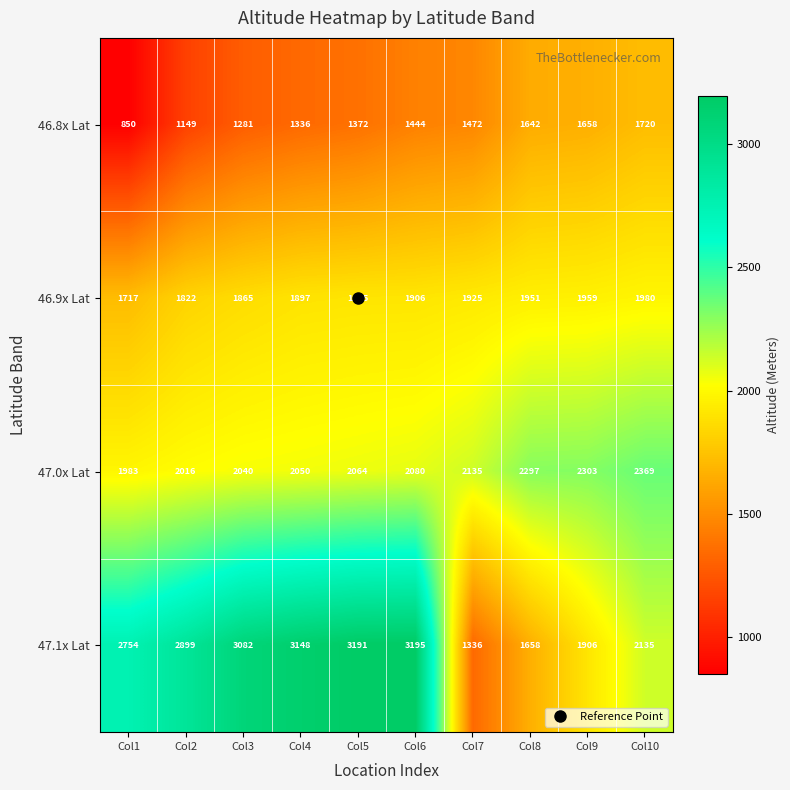

What is the greatest value displayed?

3195